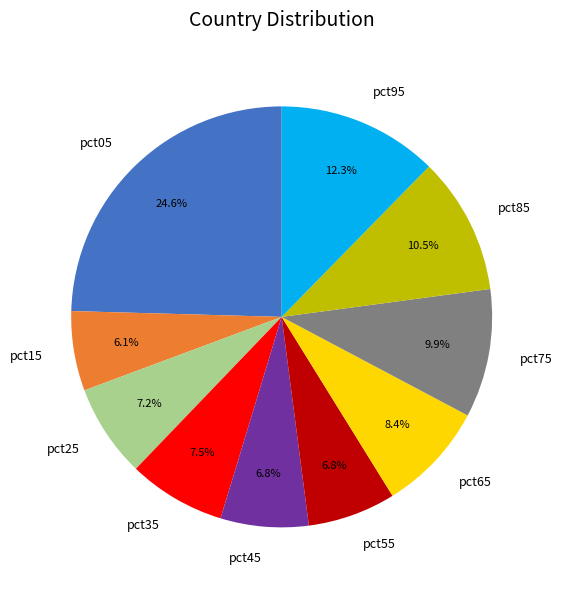

Count the number of slices in the pie.

10